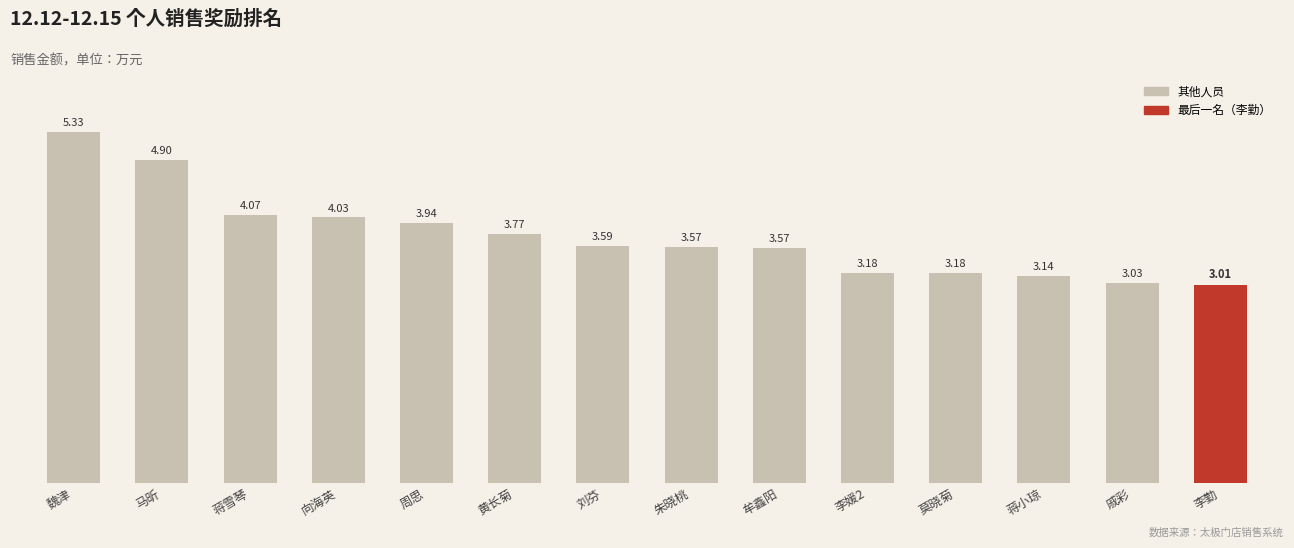

What is the label of the 12th bar from the left?

蒋小琼